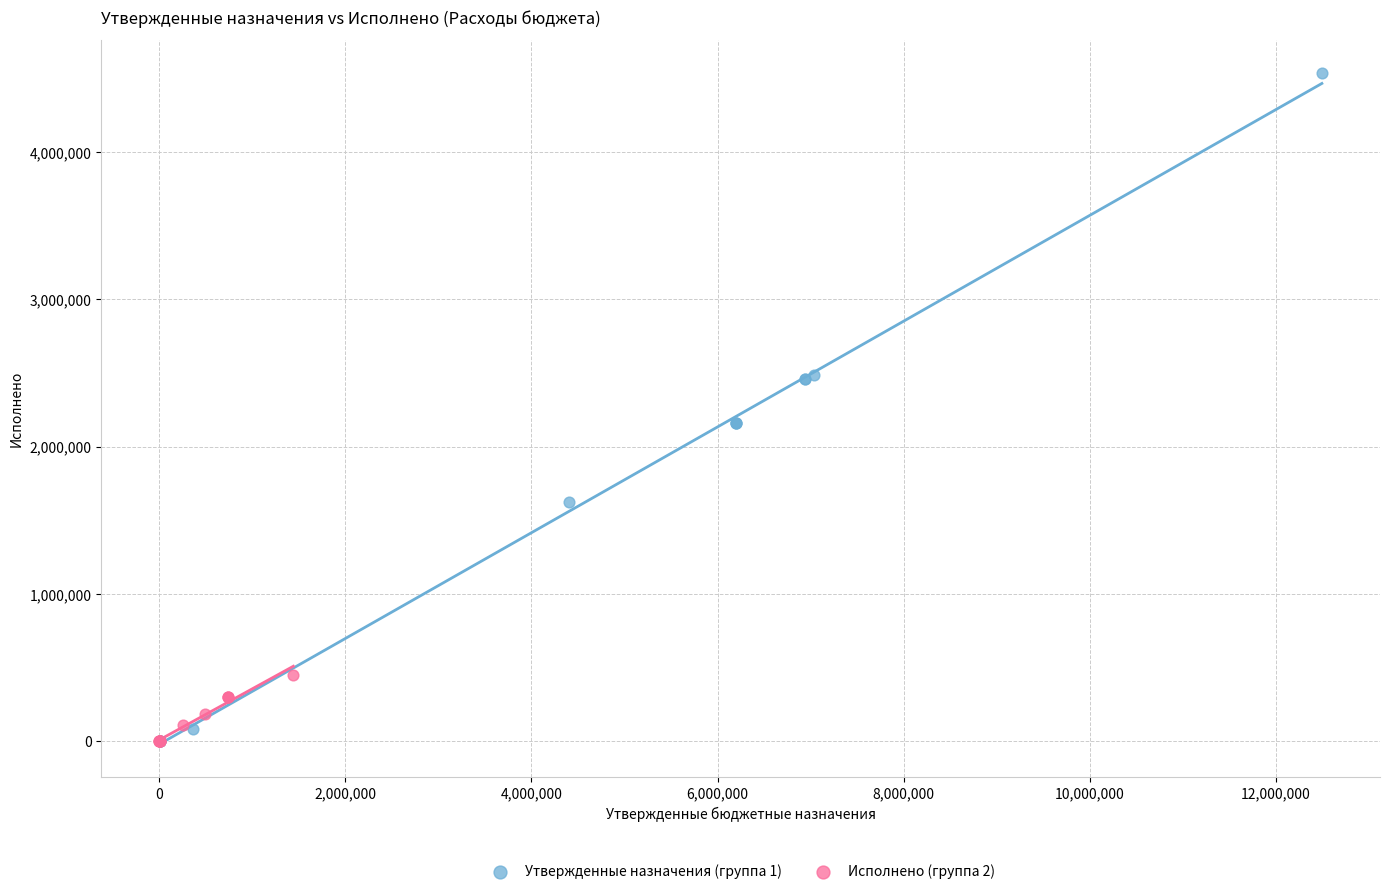

Which series has the widest spread of Y values?

Утвержденные назначения (группа 1)